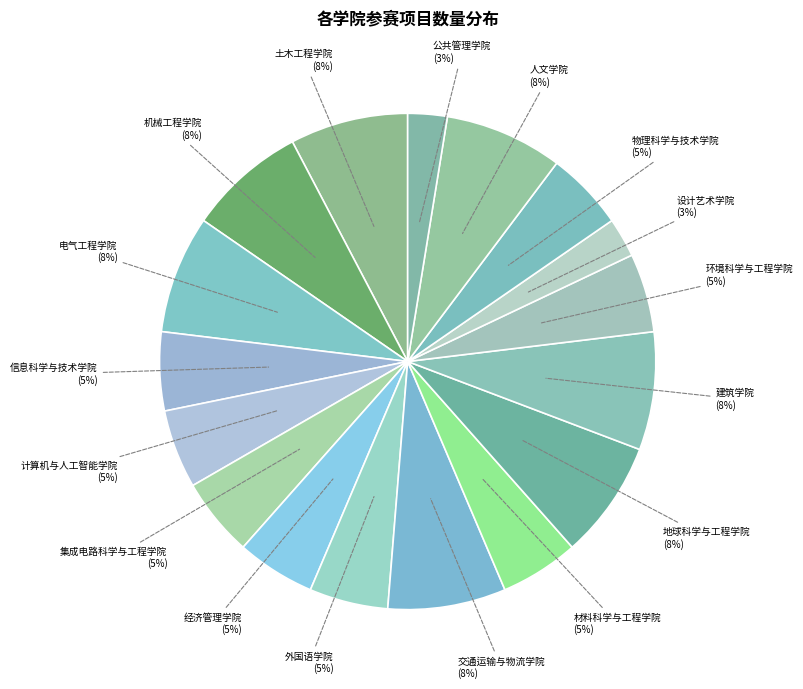

Rank the categories by value from highest to lowest.

土木工程学院, 机械工程学院, 电气工程学院, 交通运输与物流学院, 地球科学与工程学院, 建筑学院, 人文学院, 信息科学与技术学院, 计算机与人工智能学院, 集成电路科学与工程学院, 经济管理学院, 外国语学院, 材料科学与工程学院, 环境科学与工程学院, 物理科学与技术学院, 设计艺术学院, 公共管理学院